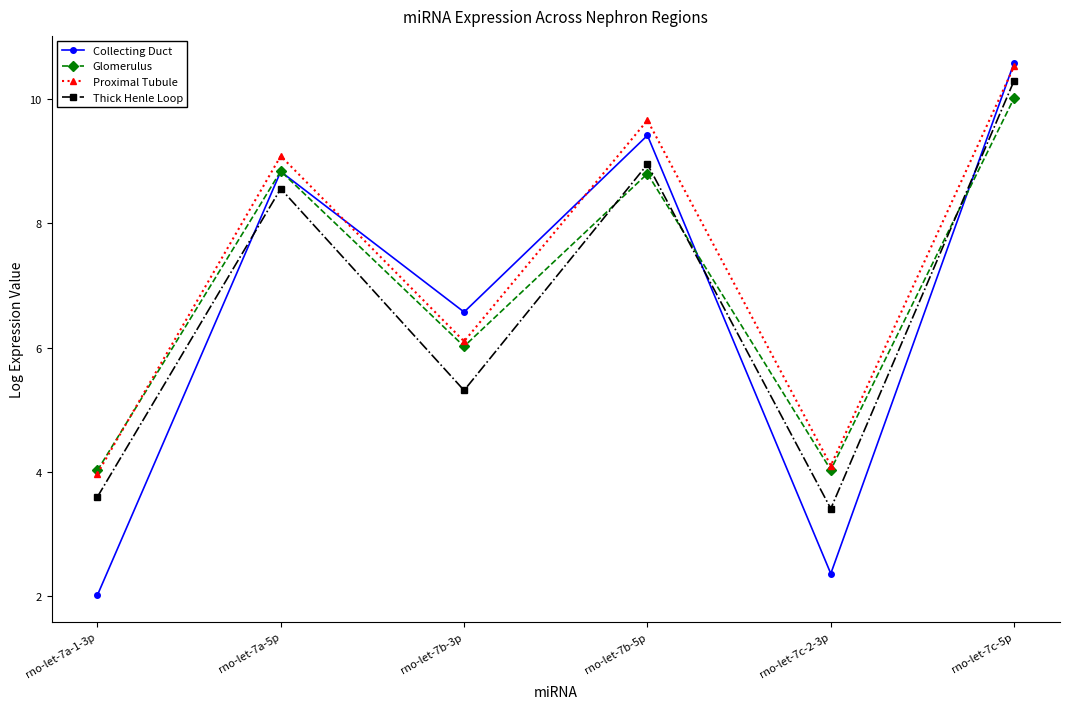

At which label does Collecting Duct reach its minimum?

rno-let-7a-1-3p